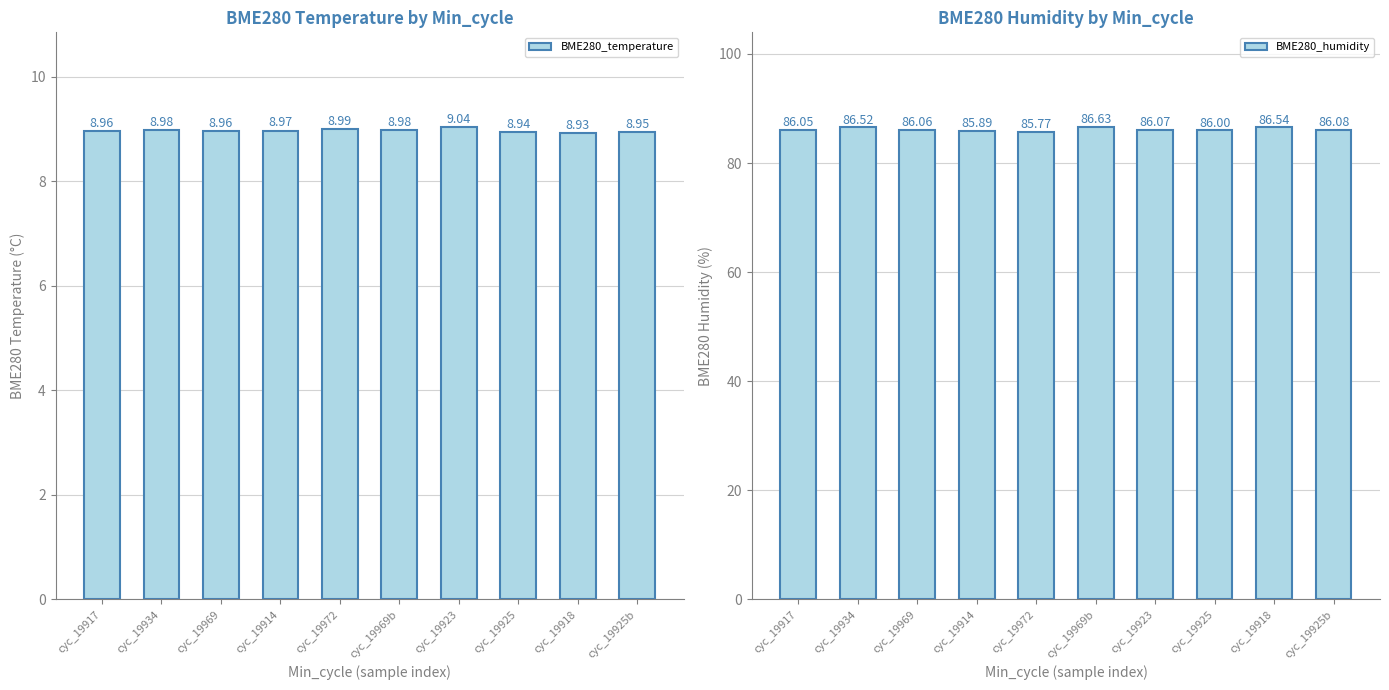

Between cyc_19969 and cyc_19969b, which series saw the biggest shift?

BME280_humidity